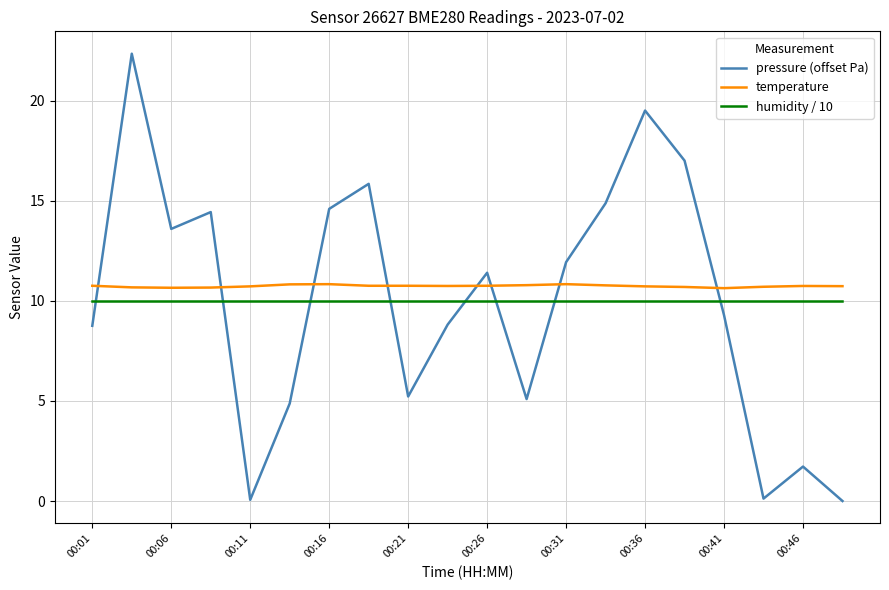

What is the greatest value displayed?

22.3